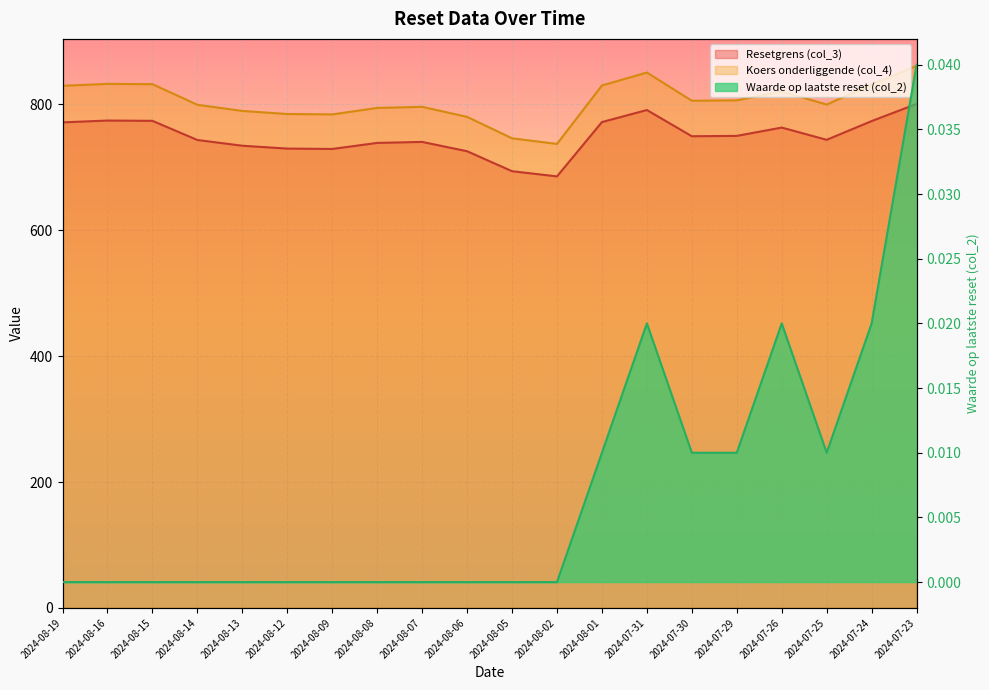

Which category has the highest value in the Waarde op laatste reset (col_2) series?

2024-07-23